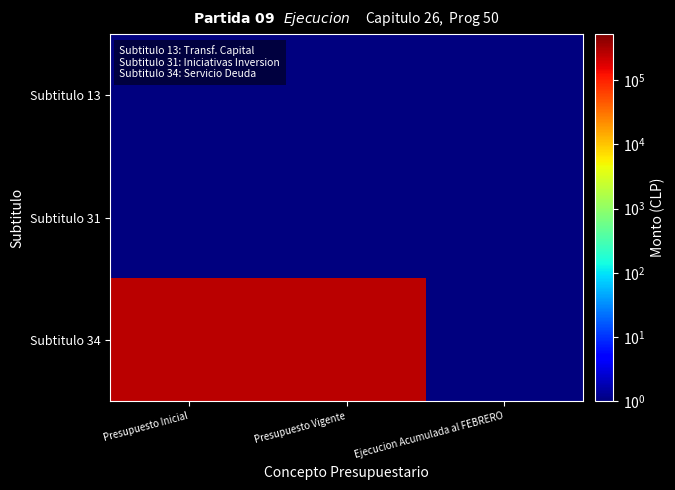

Which series has the largest total across all categories?

Subtitulo 34